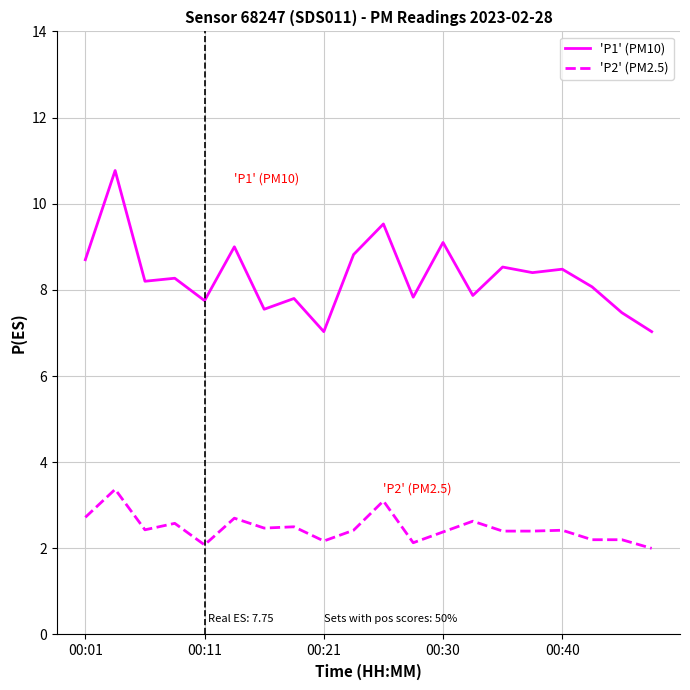

What is the greatest value displayed?

10.8